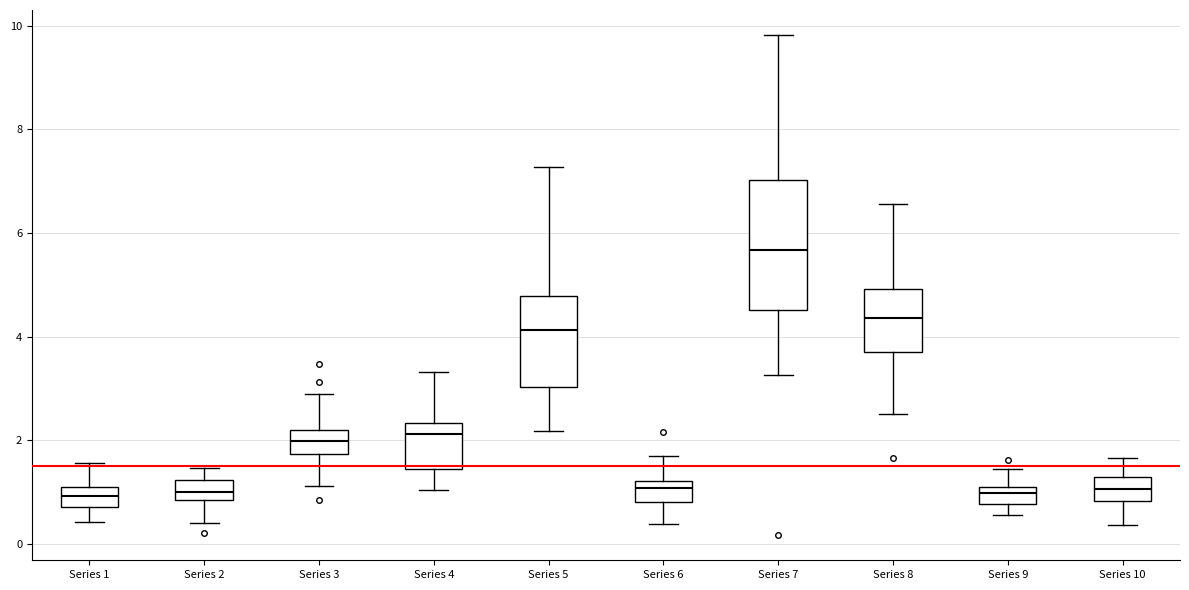

Which box's median line is the highest?

Series 7